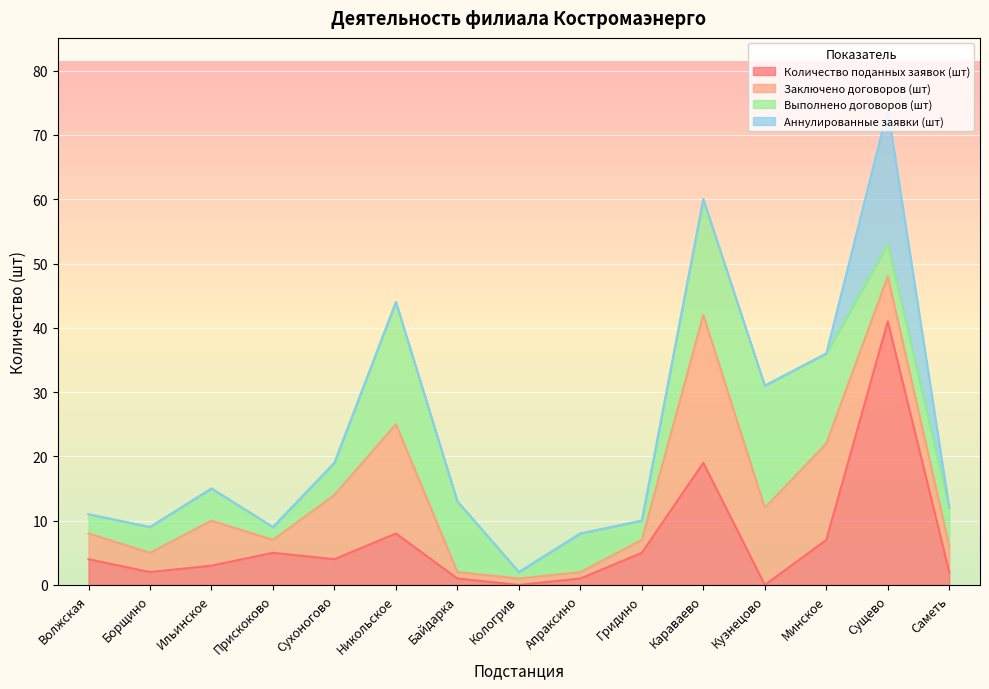

True or false: Заключено договоров (шт) has more than 0 points higher than both neighbors.

True